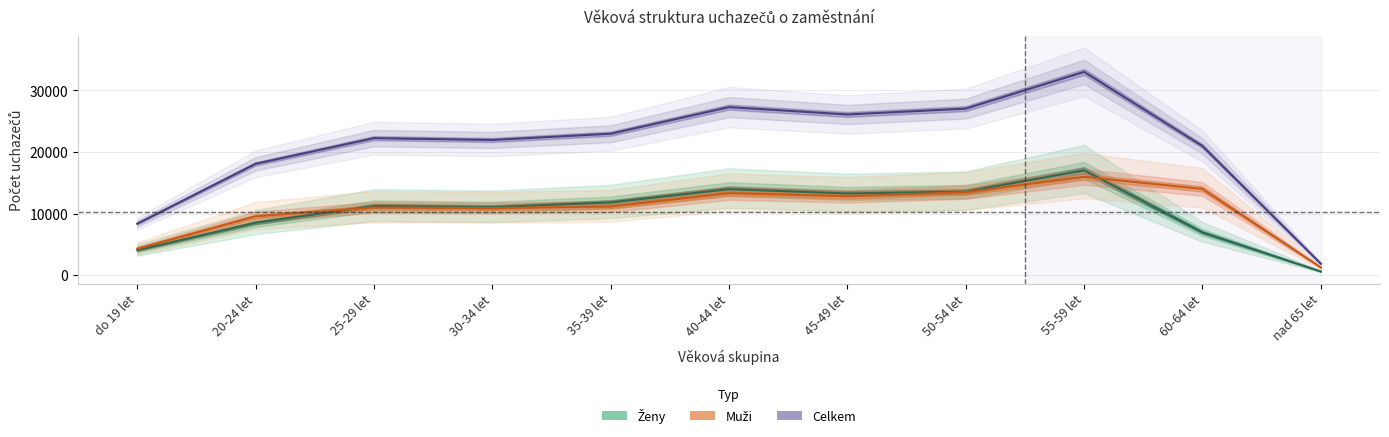

What is the total value across all series at 60-64 let?

20980